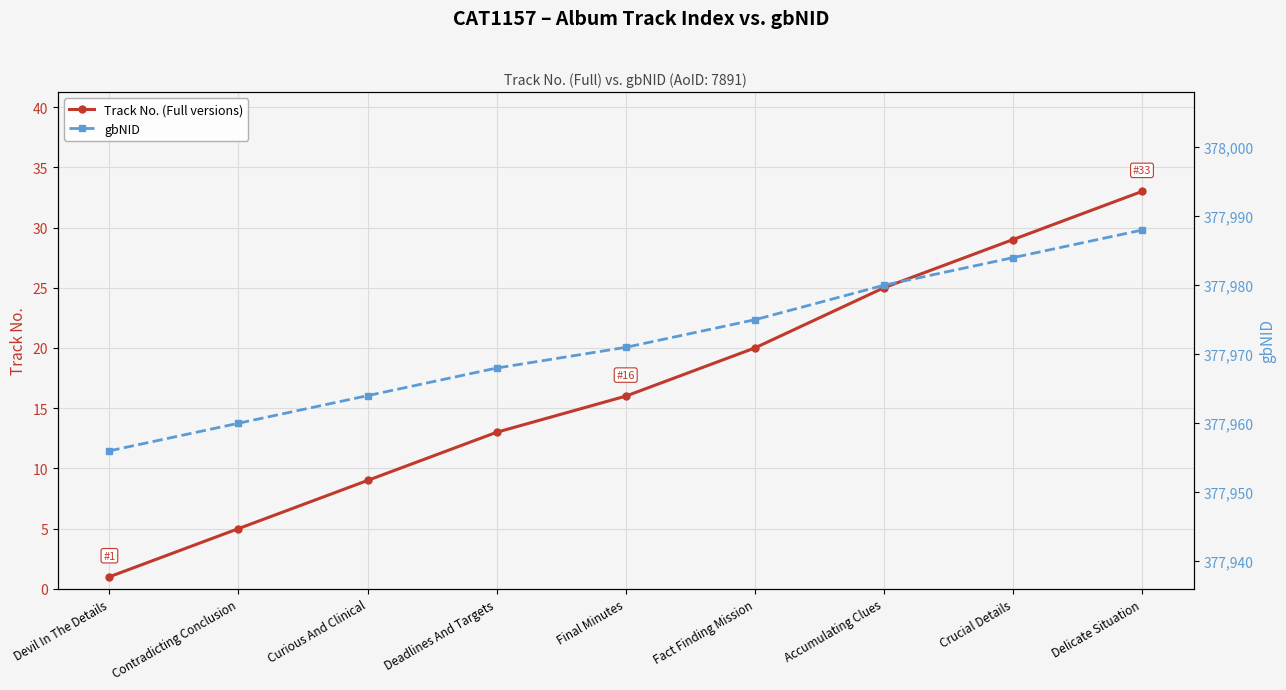

What are all the series names shown in the legend?

Track No. (Full versions), gbNID